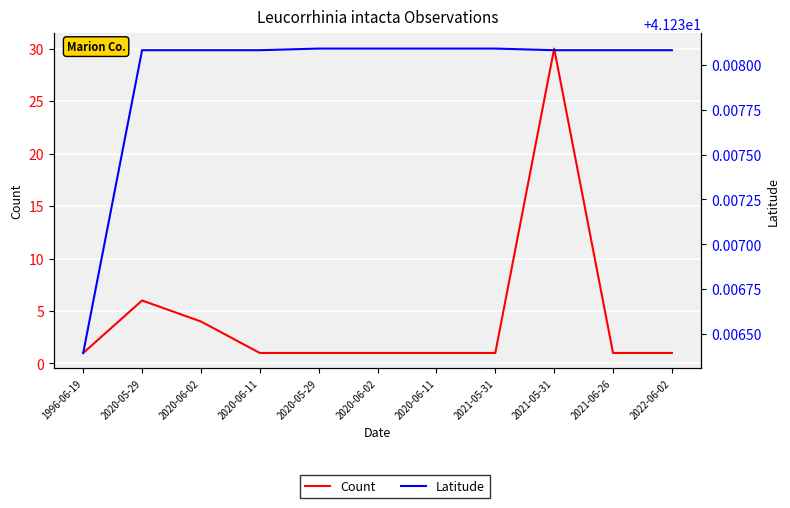

True or false: Latitude and Count intersect in this chart.

False